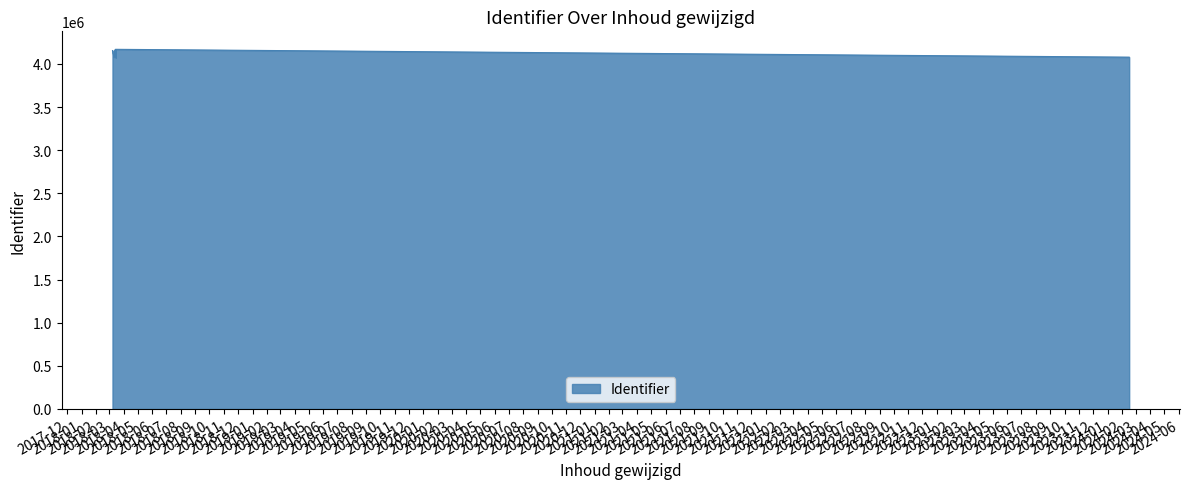

At which category does the chart reach its minimum across all series?

2018-03-11